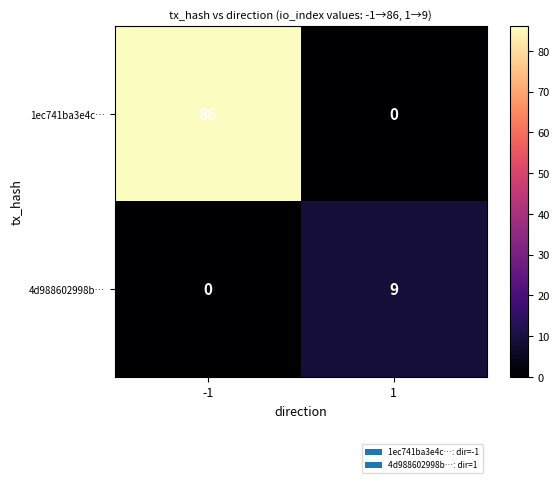

At how many categories does at least one series exceed 51?

1